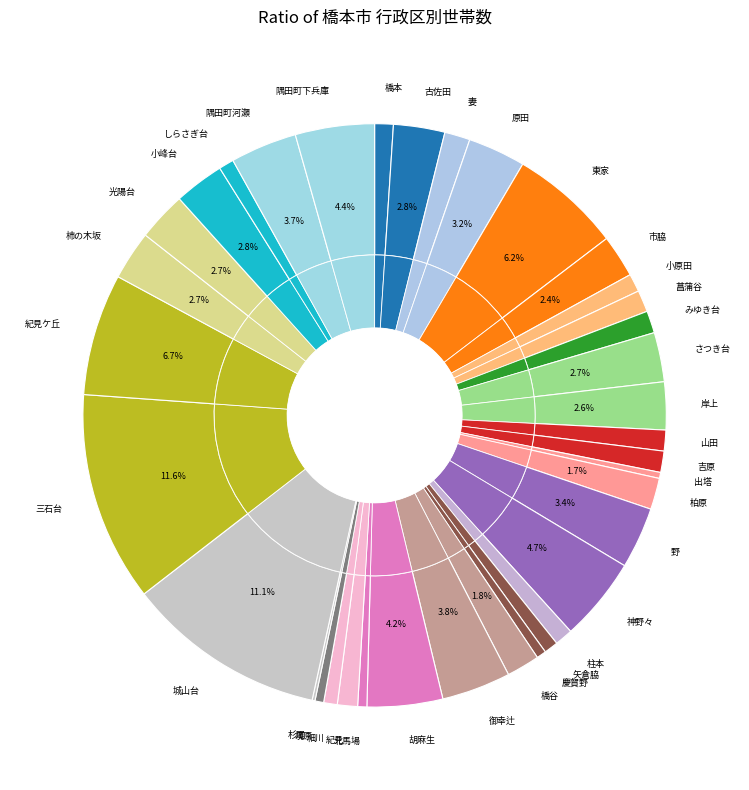

How many slices are in this pie chart?

37